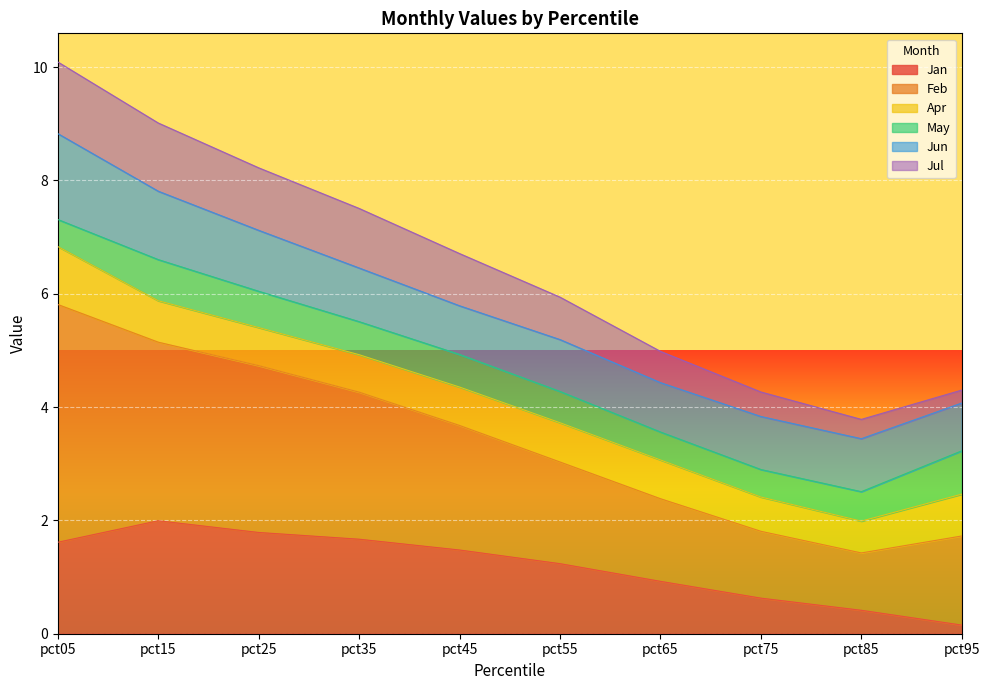

What are all the series names shown in the legend?

Jan, Feb, Apr, May, Jun, Jul